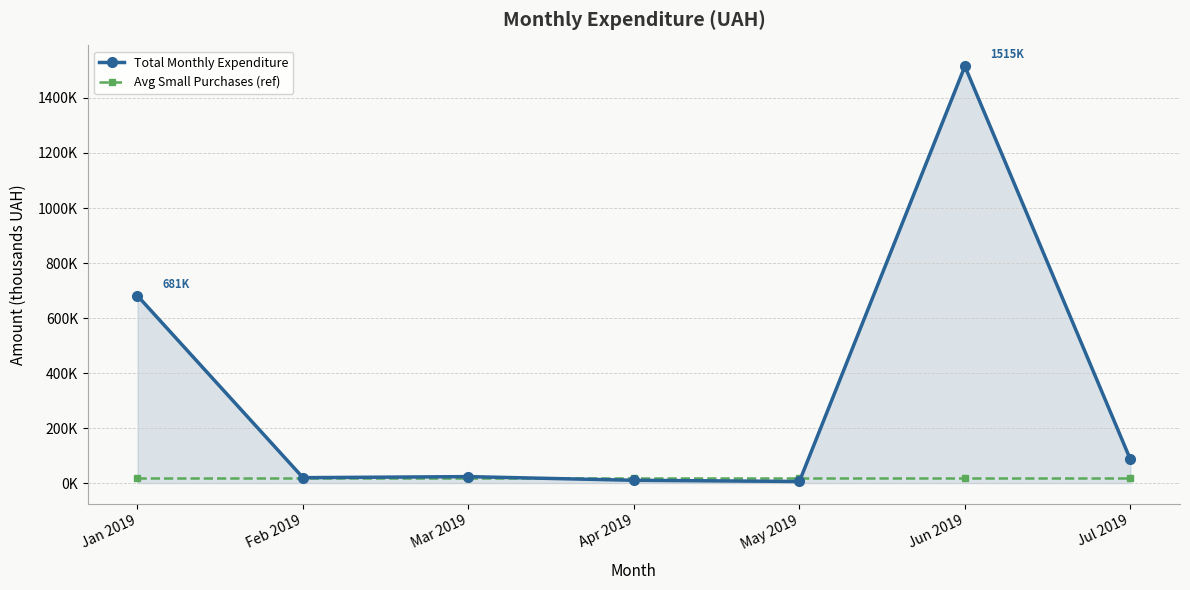

Which series has the widest spread of values?

Total Monthly Expenditure